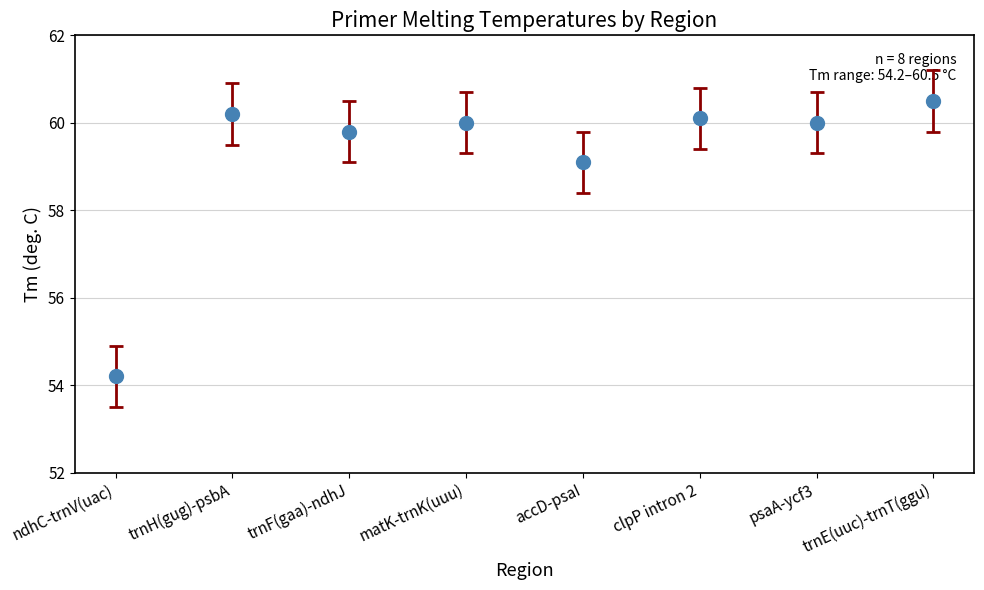

At which label does the data first exceed 60?

trnH(gug)-psbA